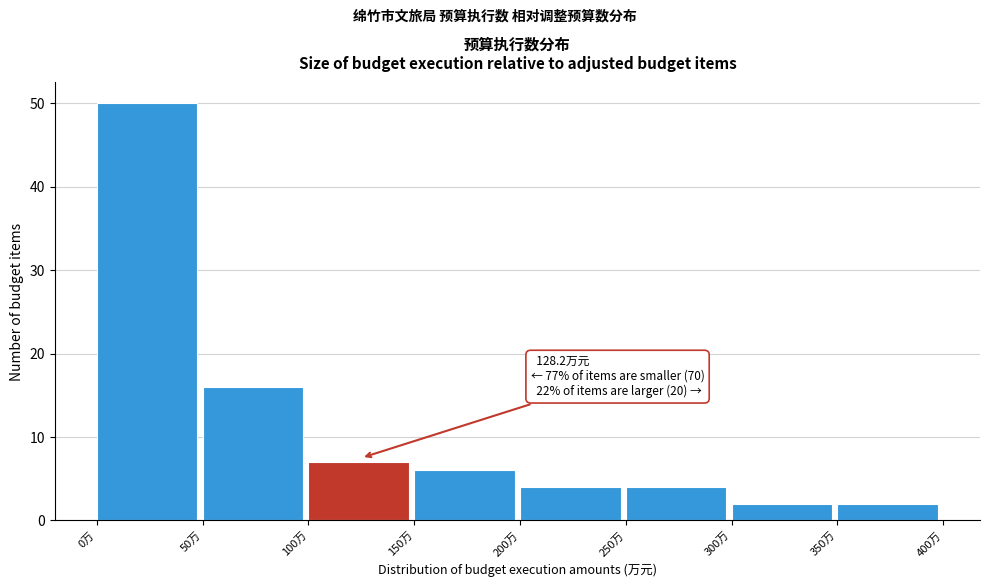

Over which range of the x-axis is the bar tallest?

0 to 50